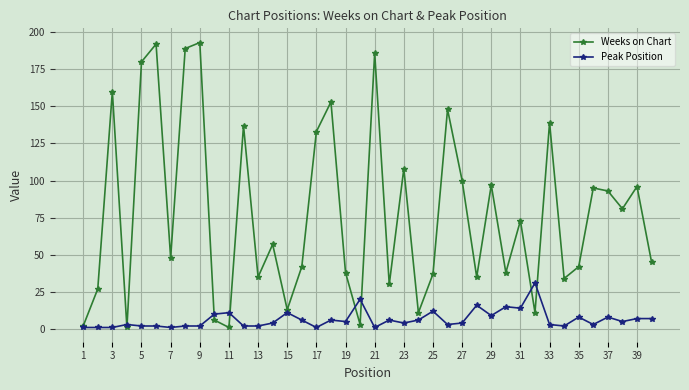

Which series has the widest spread of values?

Weeks on Chart